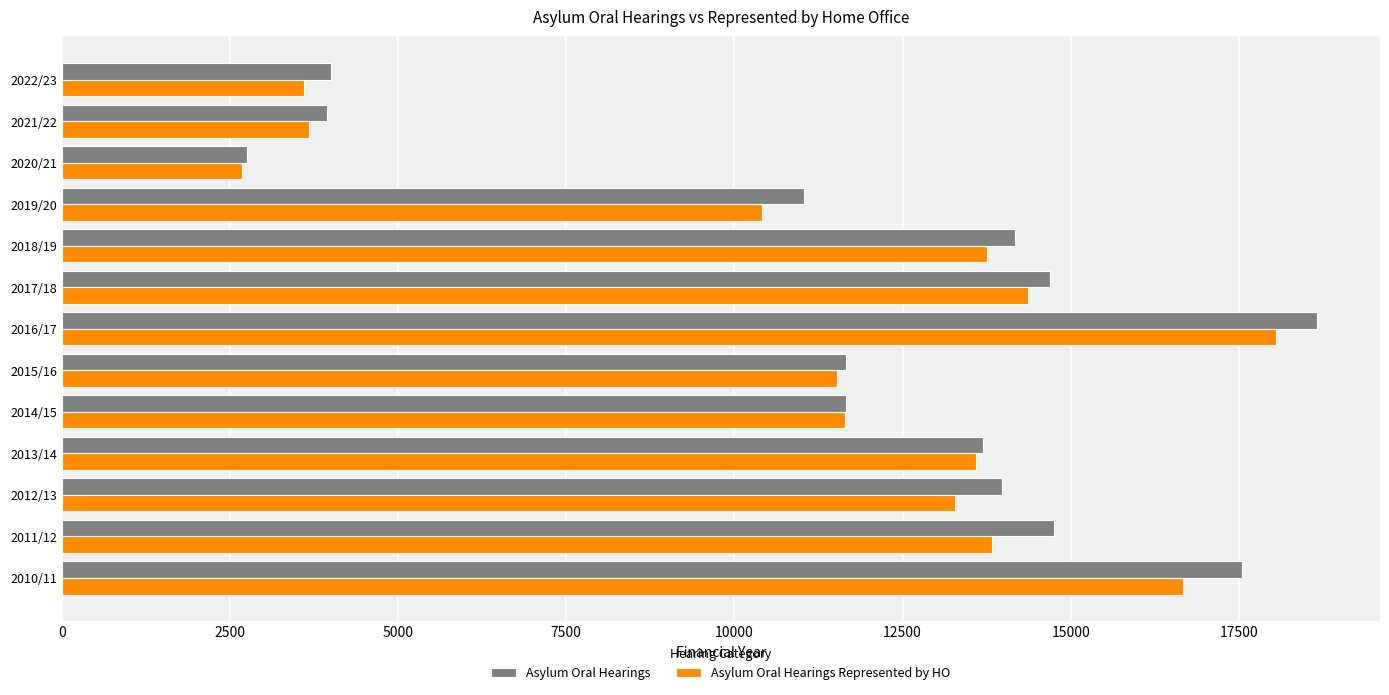

At which category is the sum across all series the highest?

2016/17